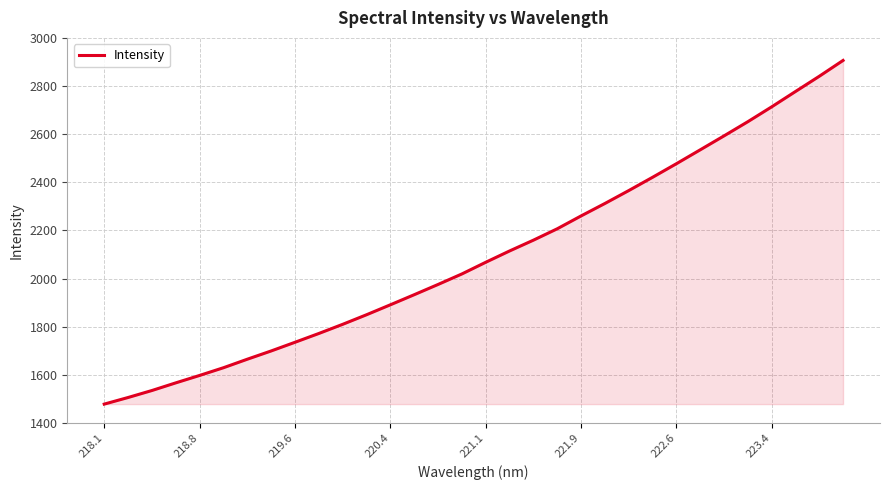

What is the minimum value shown in the chart?

1478.5